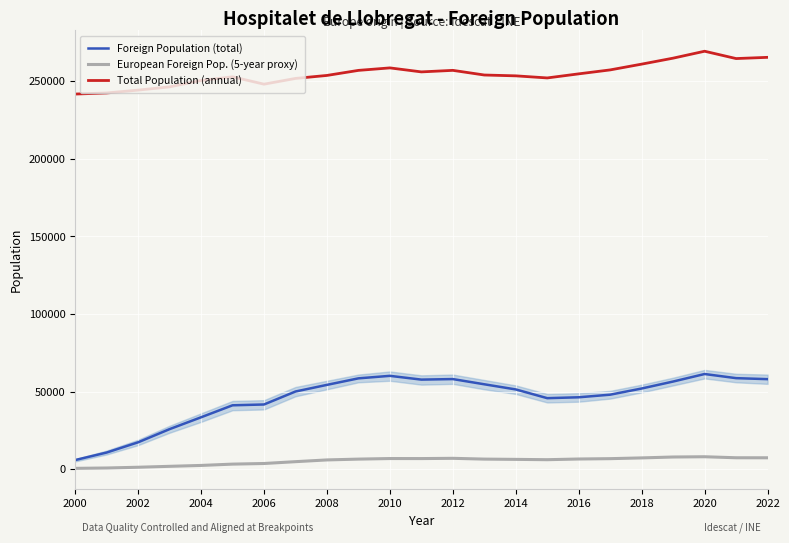

List the series in order of their overall mean, lowest first.

European Foreign Pop. (5-year proxy), Foreign Population (total), Total Population (annual)